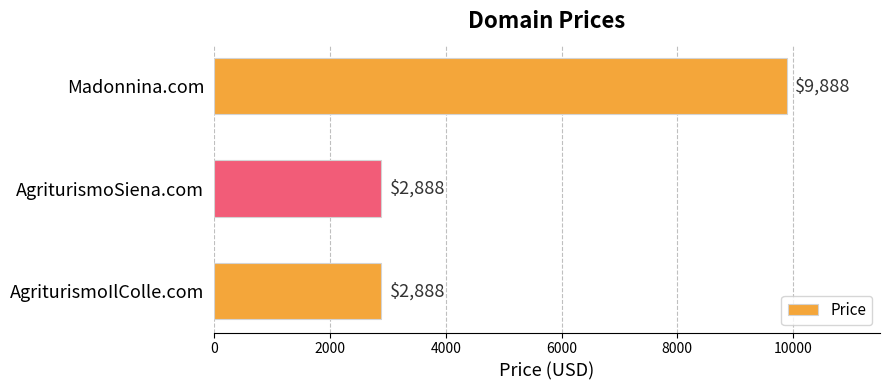

Read the value at AgriturismoIlColle.com, to the nearest 10.

2890